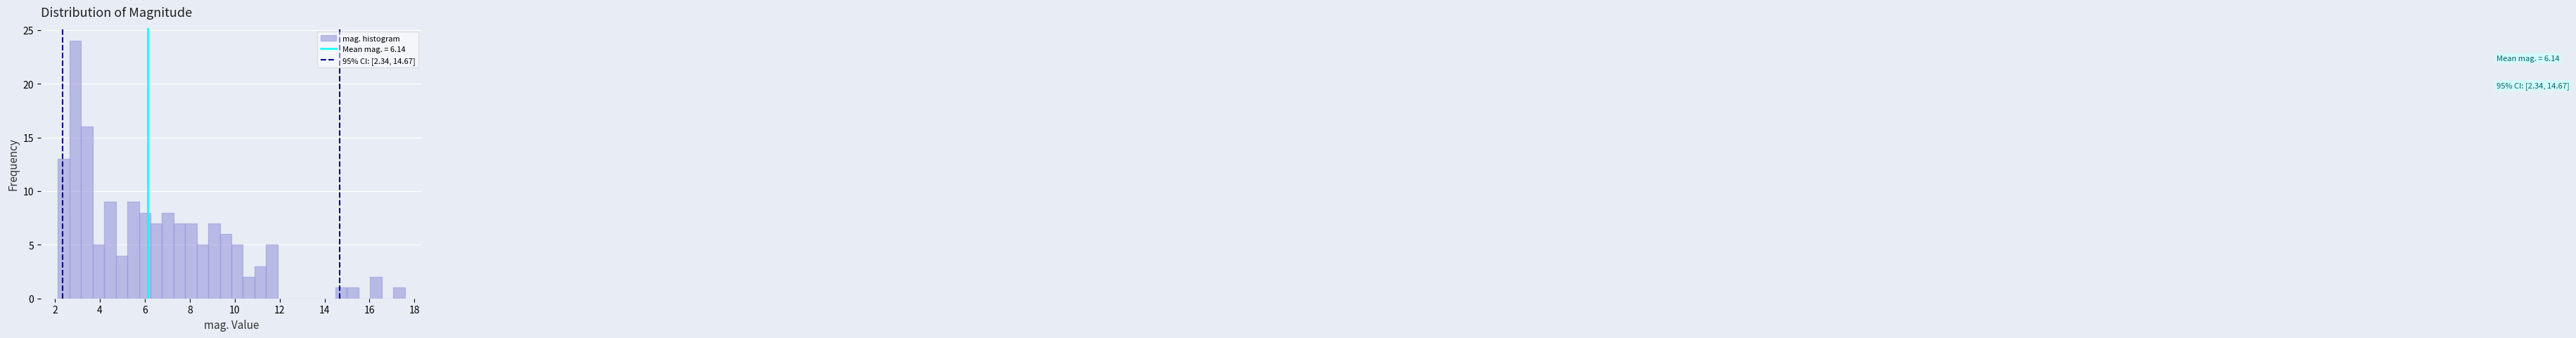

Read against the x-axis, roughly where is the centre of the tallest bar?

3.0